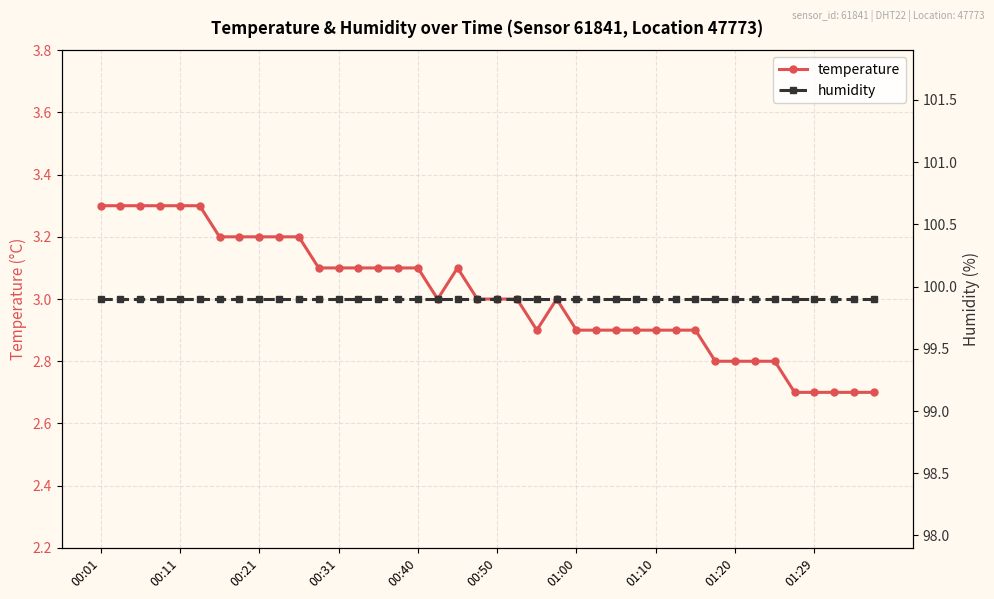

Between 19 and 31, which is larger?

19